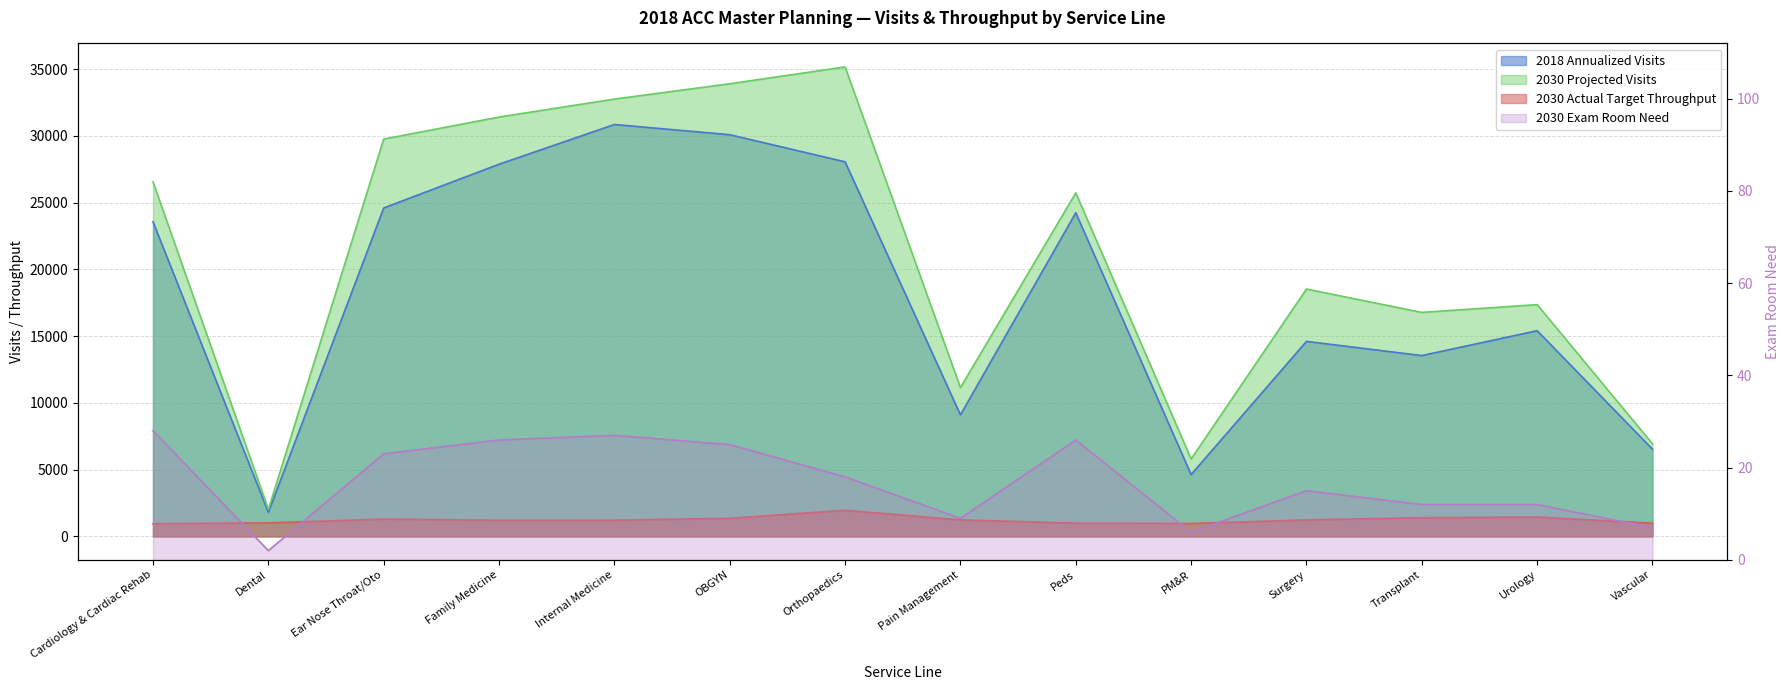

Reading left to right, extract all data points from this chart.

2018 Annualized Visits: Cardiology & Cardiac Rehab=23561.0	Dental=1800.0	Ear Nose Throat/Oto=24598.0	Family Medicine=27875.0	Internal Medicine=30852.0	OBGYN=30087.0	Orthopaedics=28055.0	Pain Management=9102.0	Peds=24237.0	PM&R=4629.0	Surgery=14607.0	Transplant=13544.0	Urology=15406.0	Vascular=6529.0
2030 Projected Visits: Cardiology & Cardiac Rehab=26549.1	Dental=2028.3	Ear Nose Throat/Oto=29759.4	Family Medicine=31410.2	Internal Medicine=32754.9	OBGYN=33902.8	Orthopaedics=35164.2	Pain Management=11142.6	Peds=25731.9	PM&R=5802.0	Surgery=18525.2	Transplant=16777.2	Urology=17359.9	Vascular=6931.7
2030 Actual Target Throughput: Cardiology & Cardiac Rehab=948.2	Dental=1014.1	Ear Nose Throat/Oto=1293.9	Family Medicine=1208.1	Internal Medicine=1213.1	OBGYN=1356.1	Orthopaedics=1953.6	Pain Management=1238.1	Peds=989.7	PM&R=967.0	Surgery=1235.0	Transplant=1398.1	Urology=1446.7	Vascular=990.2
2030 Exam Room Need: Cardiology & Cardiac Rehab=28.0	Dental=2.0	Ear Nose Throat/Oto=23.0	Family Medicine=26.0	Internal Medicine=27.0	OBGYN=25.0	Orthopaedics=18.0	Pain Management=9.0	Peds=26.0	PM&R=6.0	Surgery=15.0	Transplant=12.0	Urology=12.0	Vascular=7.0